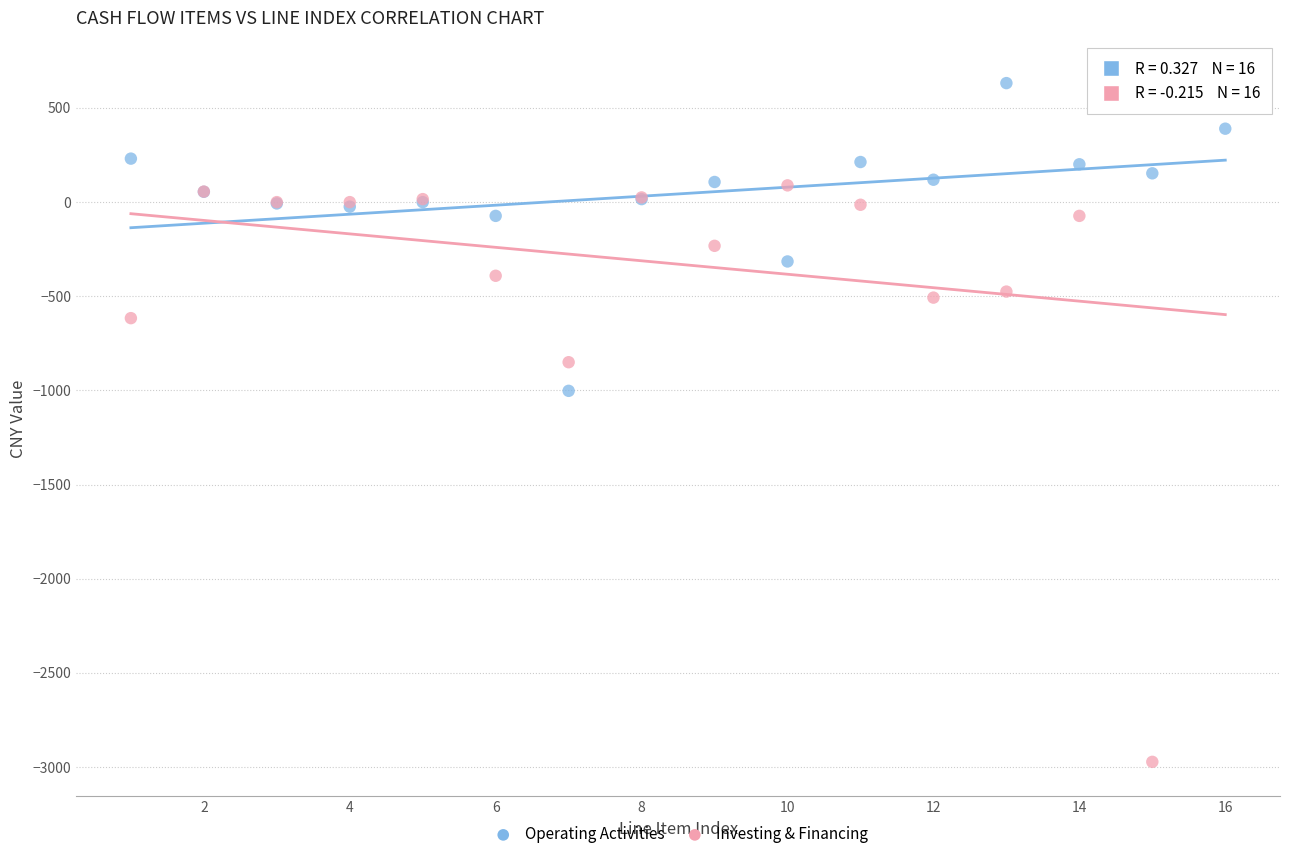

What is the X range (max minus min) for the scatter plot?

15